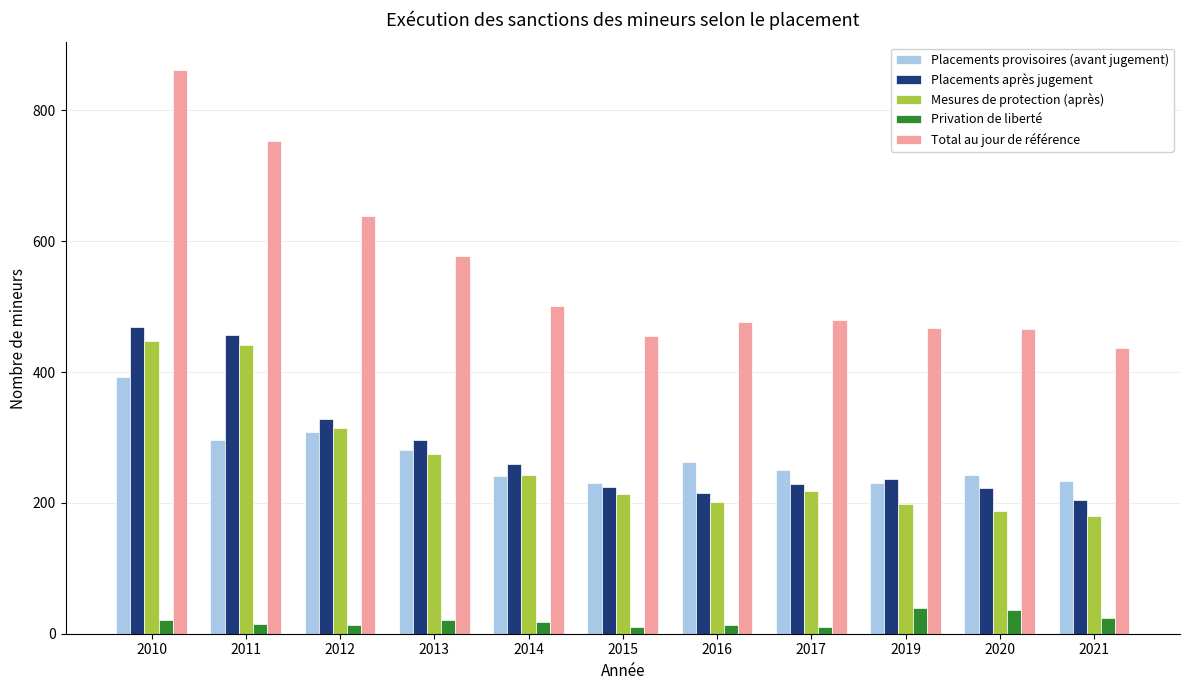

What is the maximum value for Privation de liberté?

39